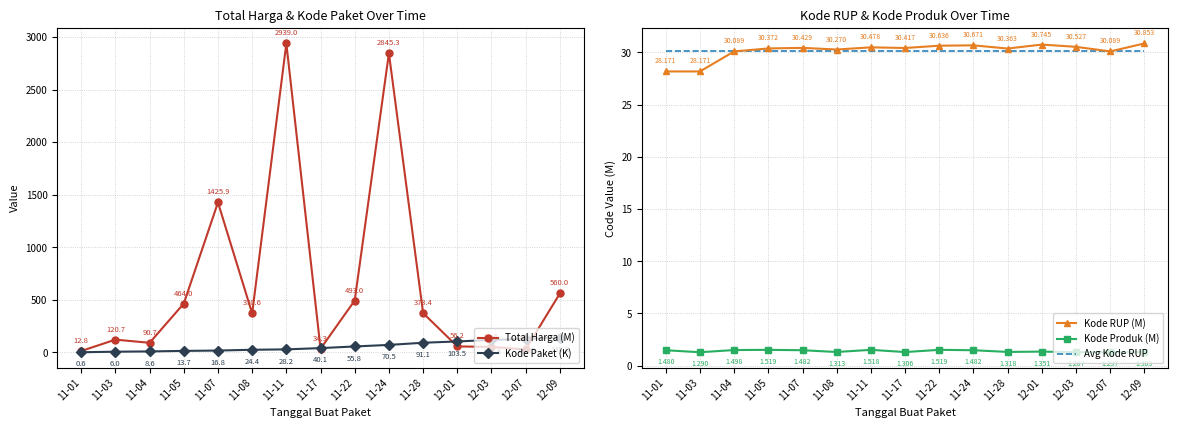

How many lines are shown in the chart?

5